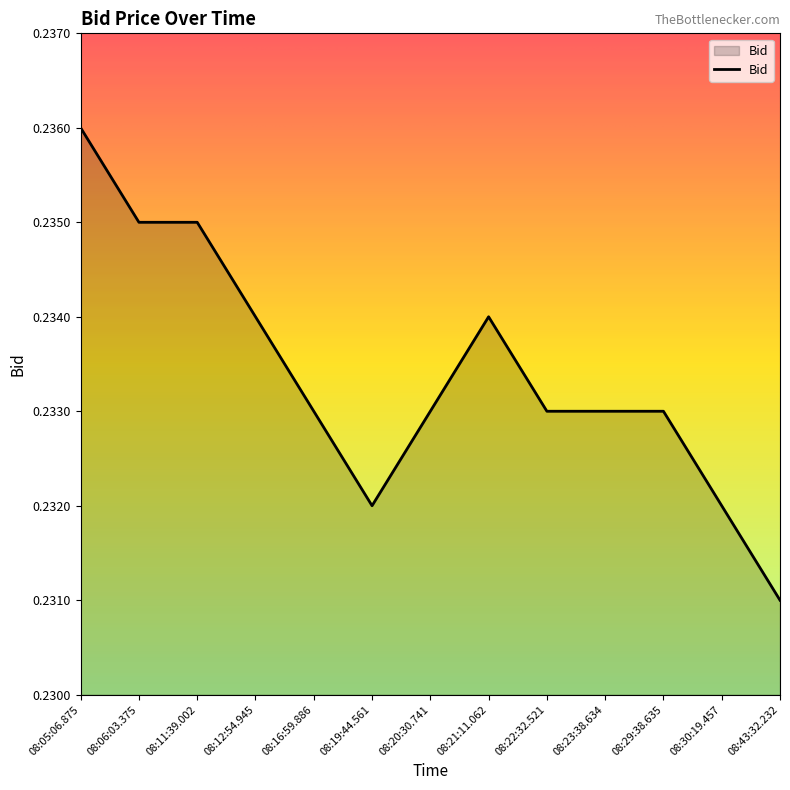

True or false: the data shows 0.4 at 08:43:32.232.

False